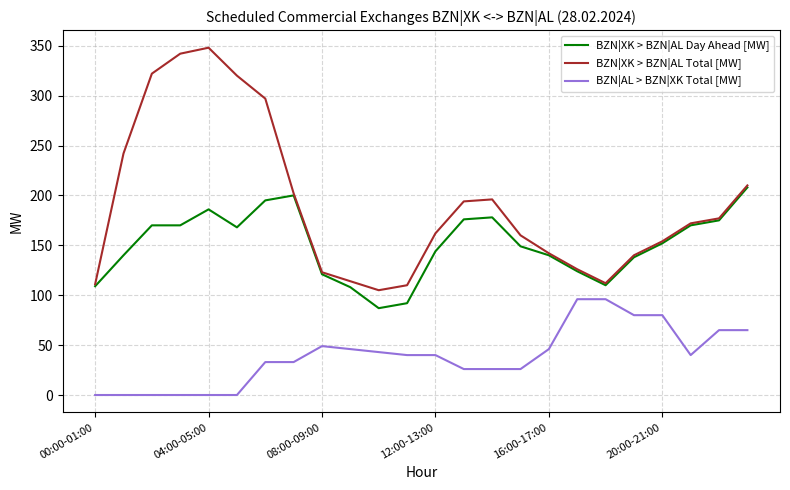

How many lines are shown in the chart?

3